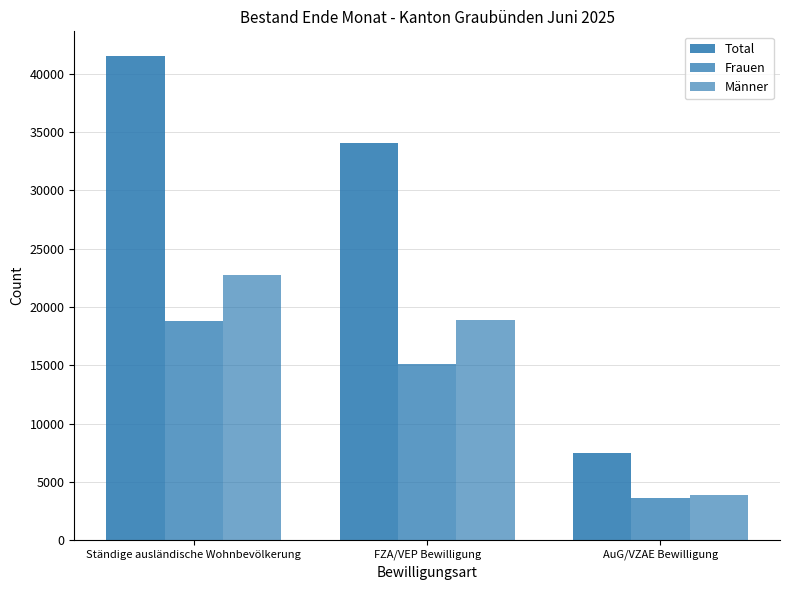

List the series in order of their overall mean, lowest first.

Frauen, Männer, Total